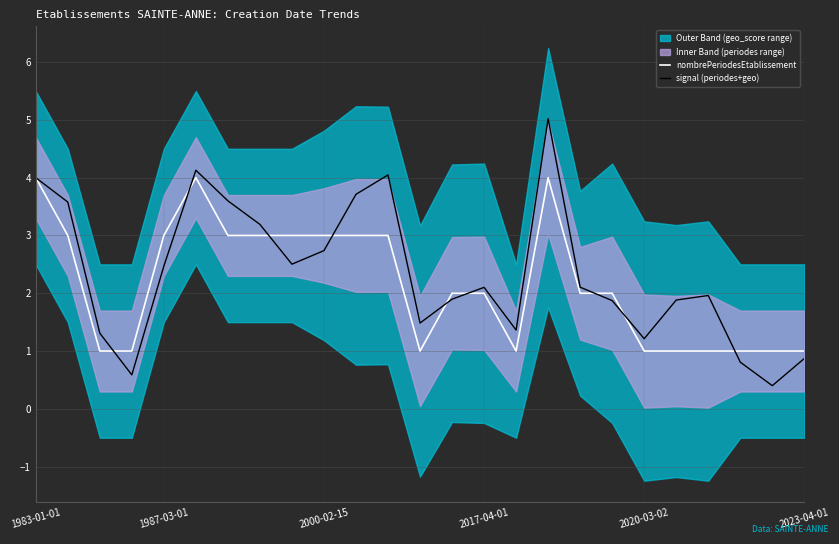

The nombrePeriodesEtablissement series shows 1.0 at 2023-04-01. True or false?

True